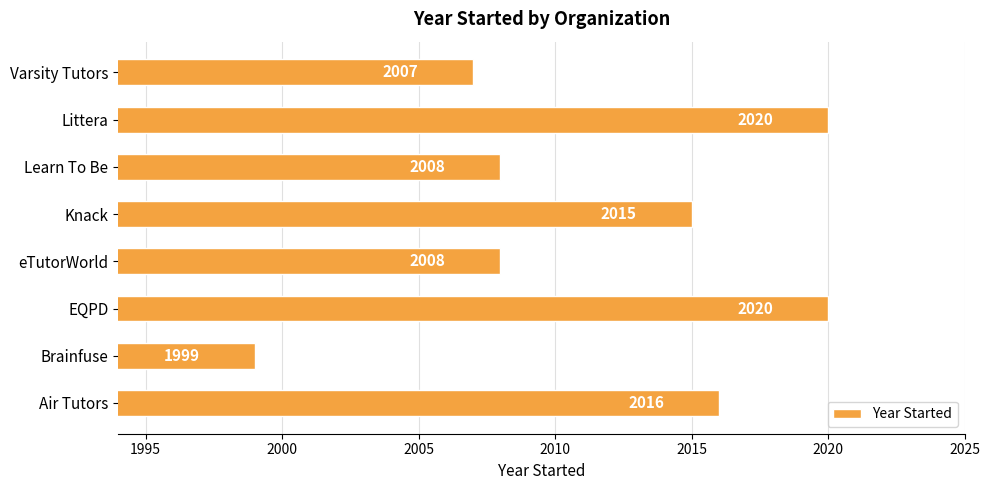

What is the sum of the values at Learn To Be and EQPD?

4028